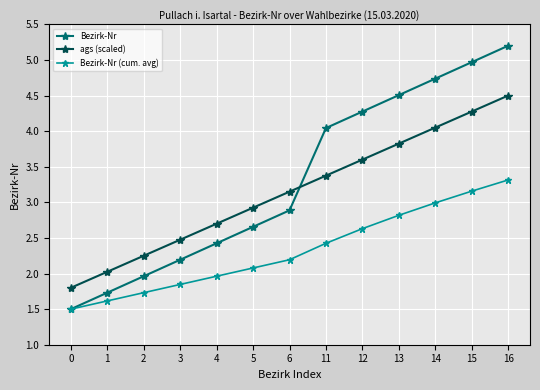

What is the value of the Bezirk-Nr (cum. avg) point at the 9th from the left?

2.6